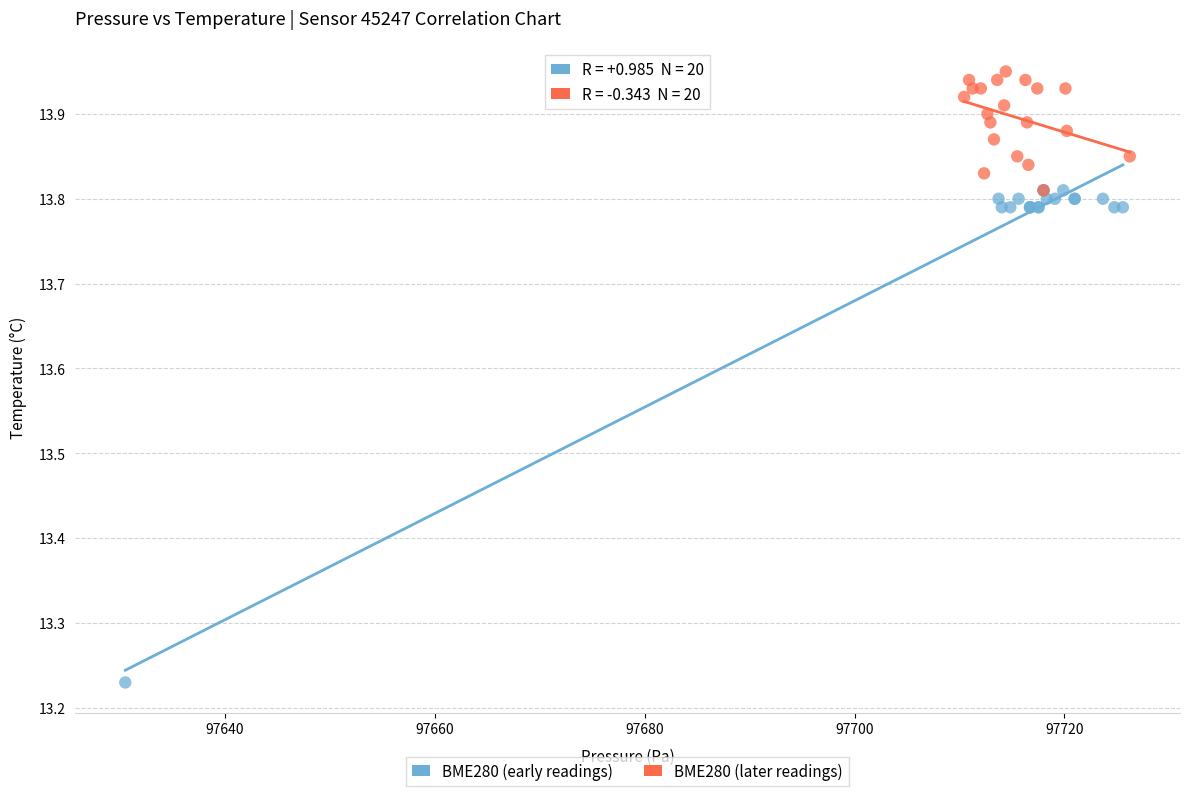

Which series contains the lowest Y value?

BME280 (early readings)